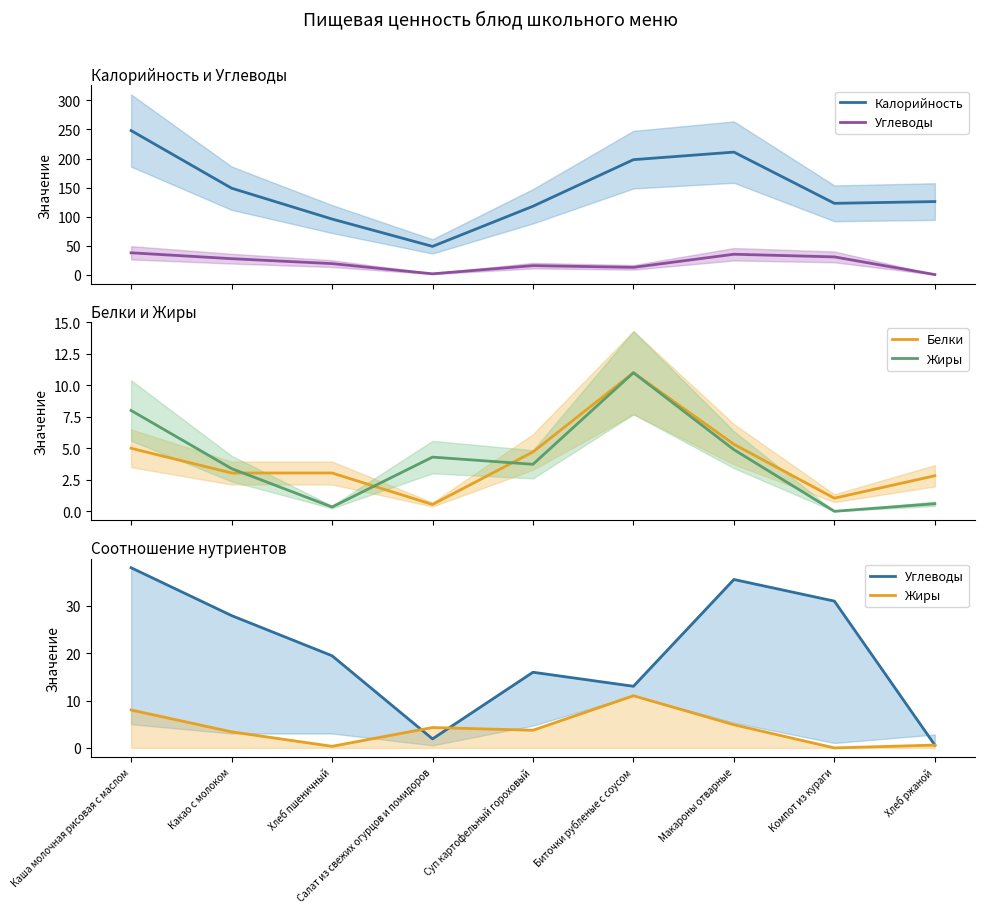

Count the number of categories in the chart.

9